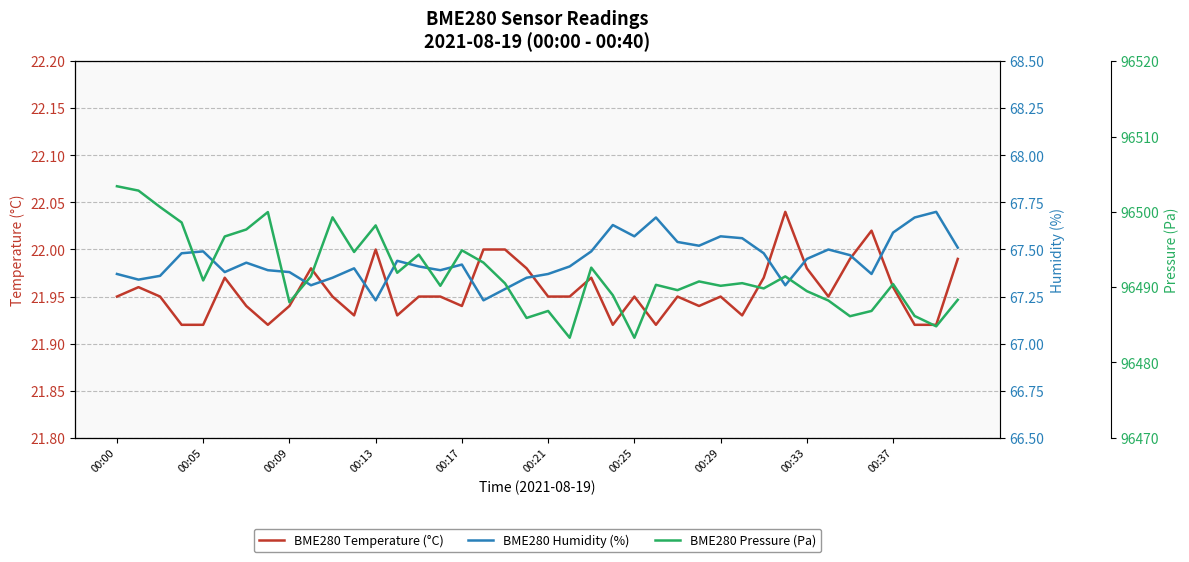

Which series has the largest range (max minus min)?

BME280 Pressure (Pa)